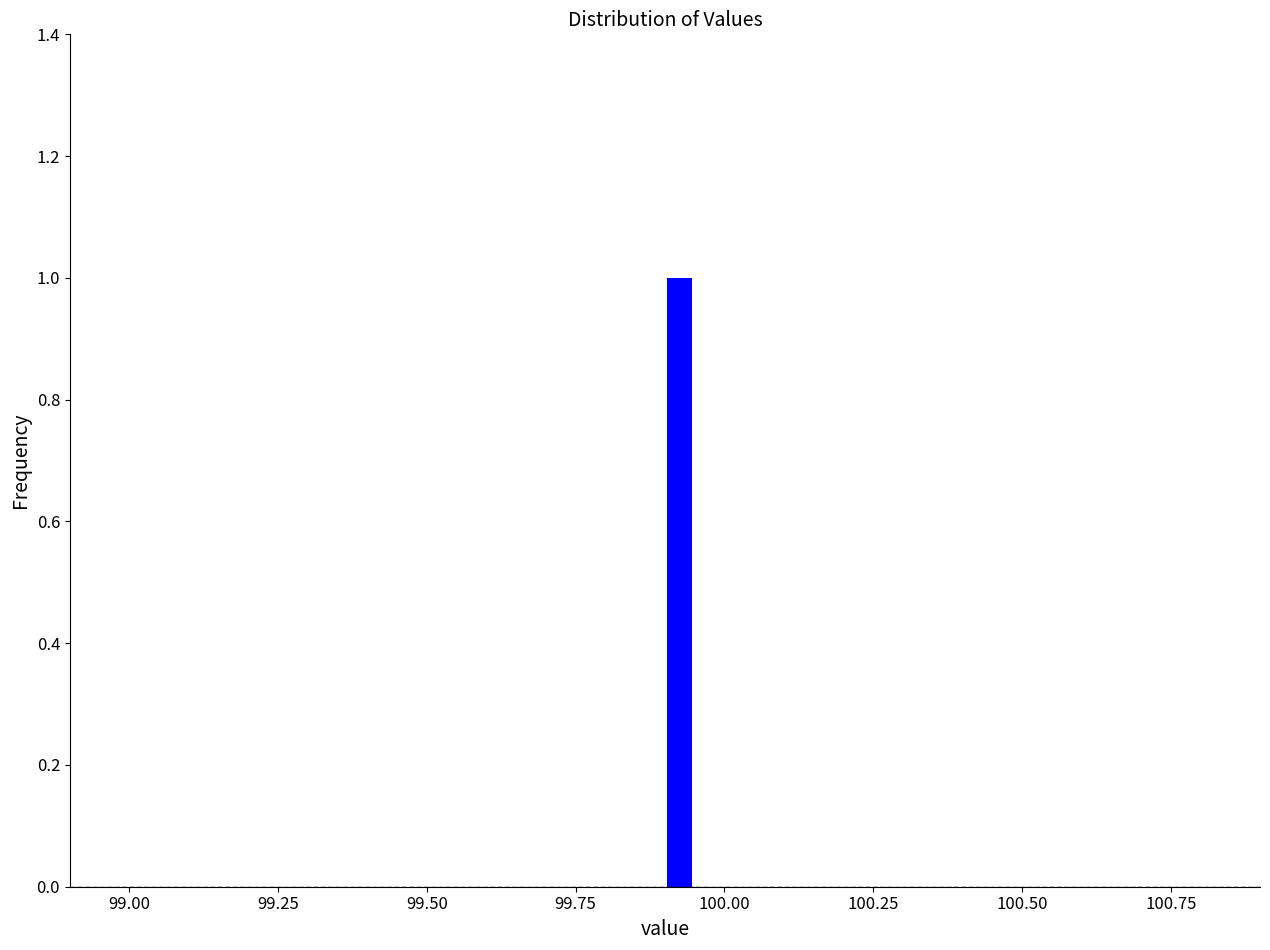

Read against the x-axis, roughly where is the centre of the tallest bar?

99.95